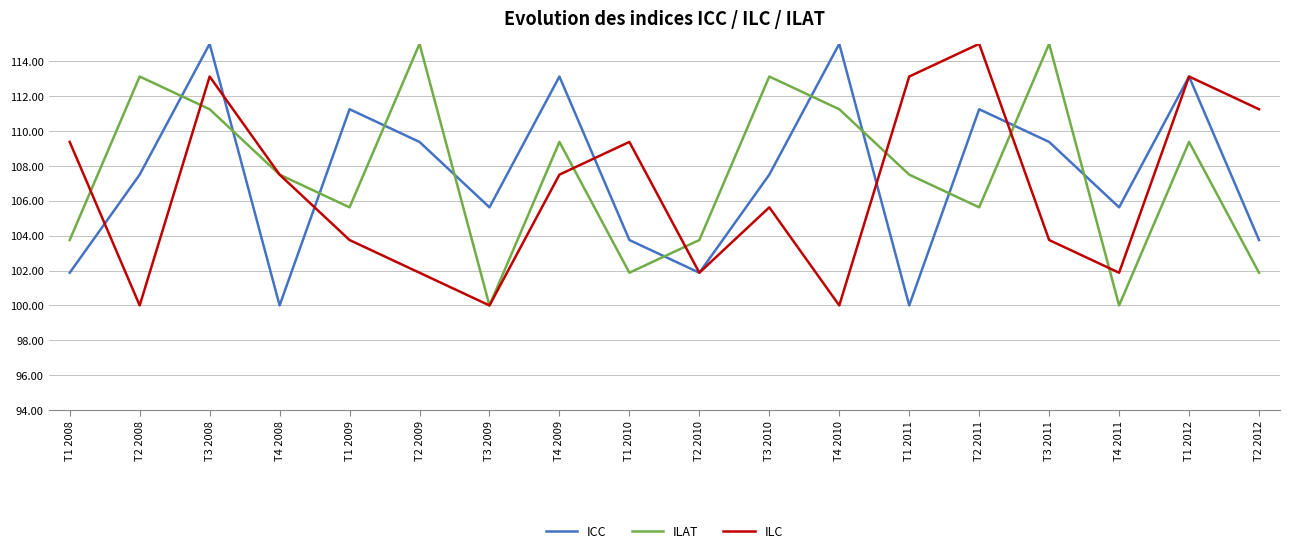

What is the smallest value displayed?

100.0